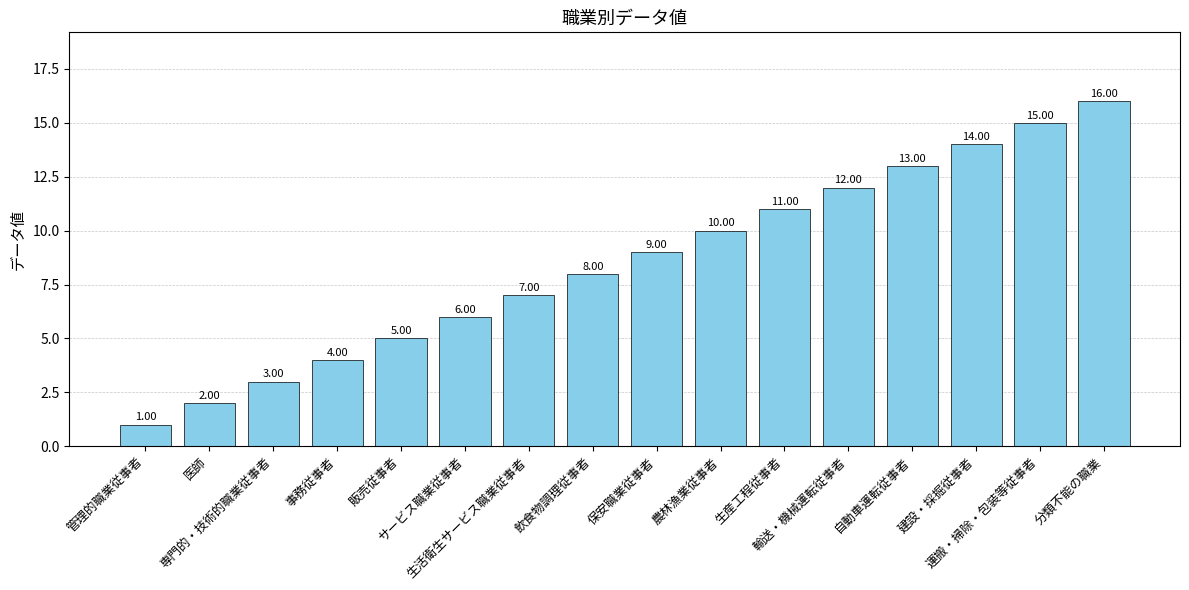

How many values are below 9?

8